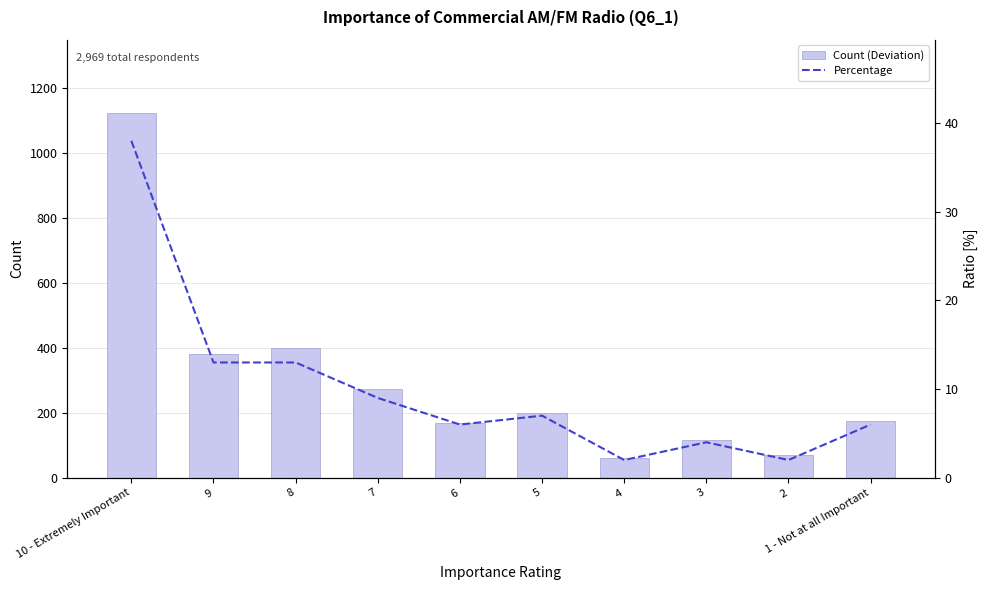

Which series has the largest range (max minus min)?

Deviation (Count)